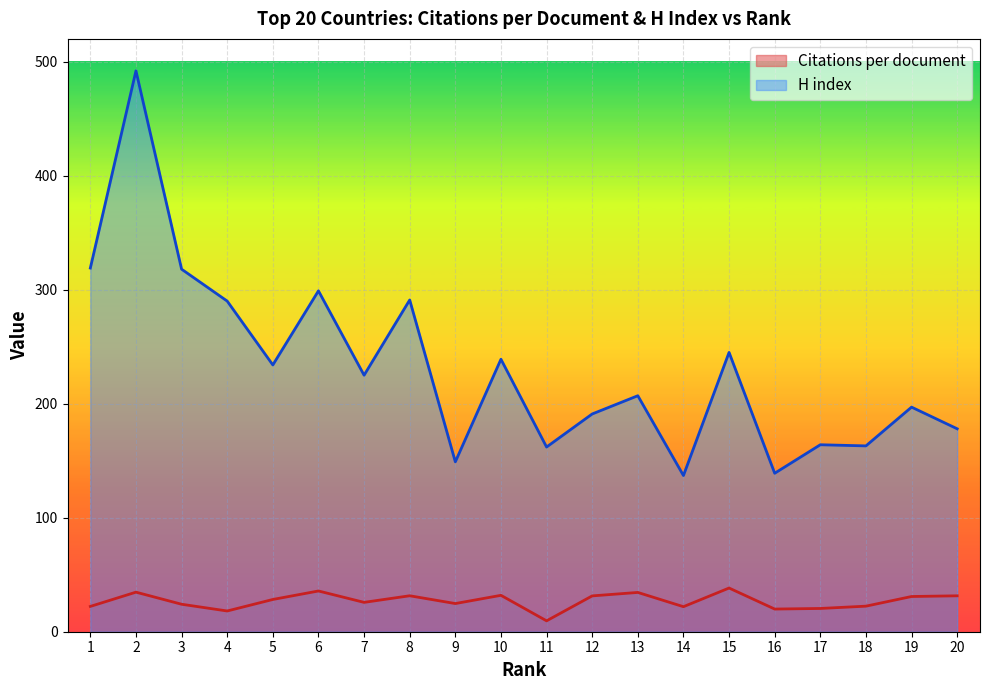

How many lines are shown in the chart?

2